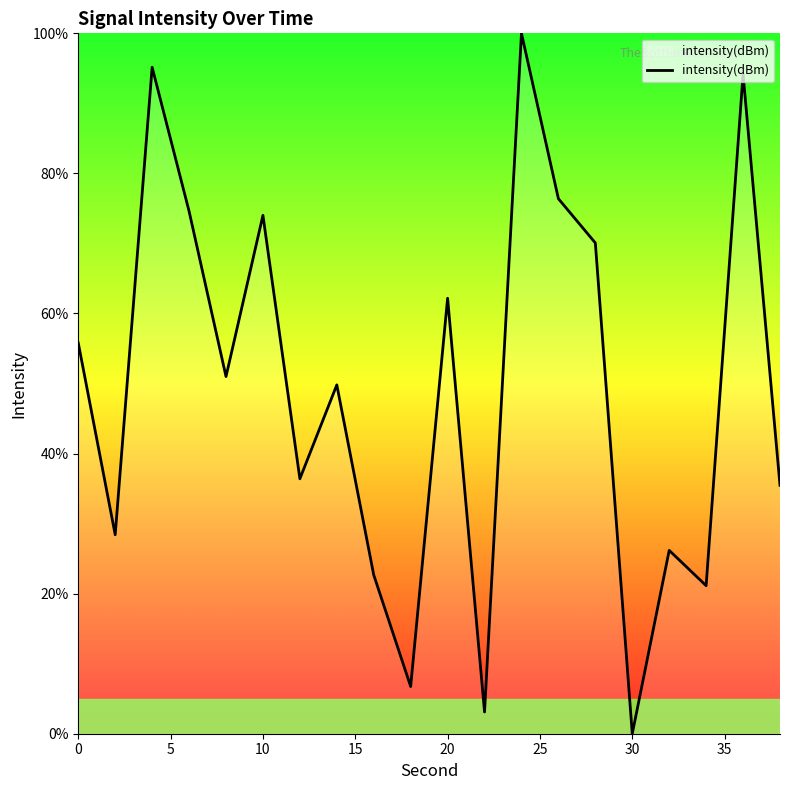

What is the difference between the maximum and minimum values?

100.0